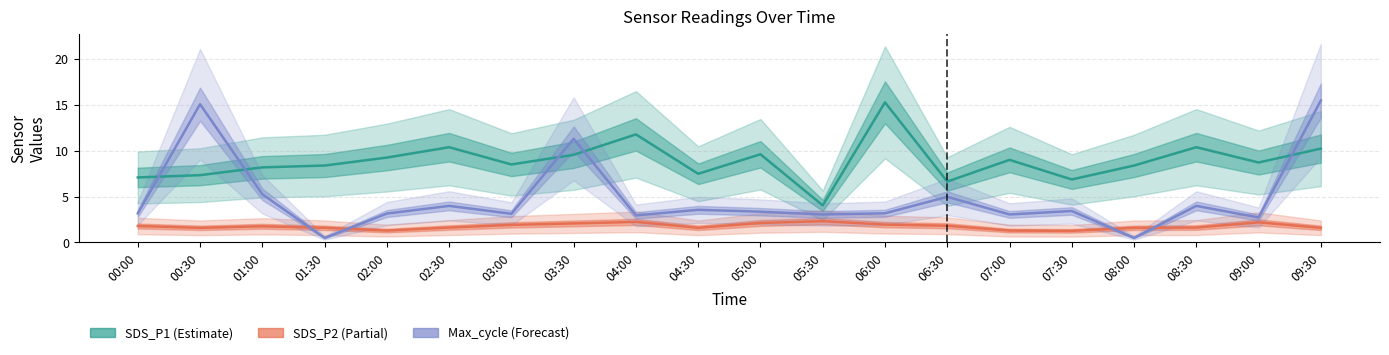

What is the label of the 17th point from the left?

08:00